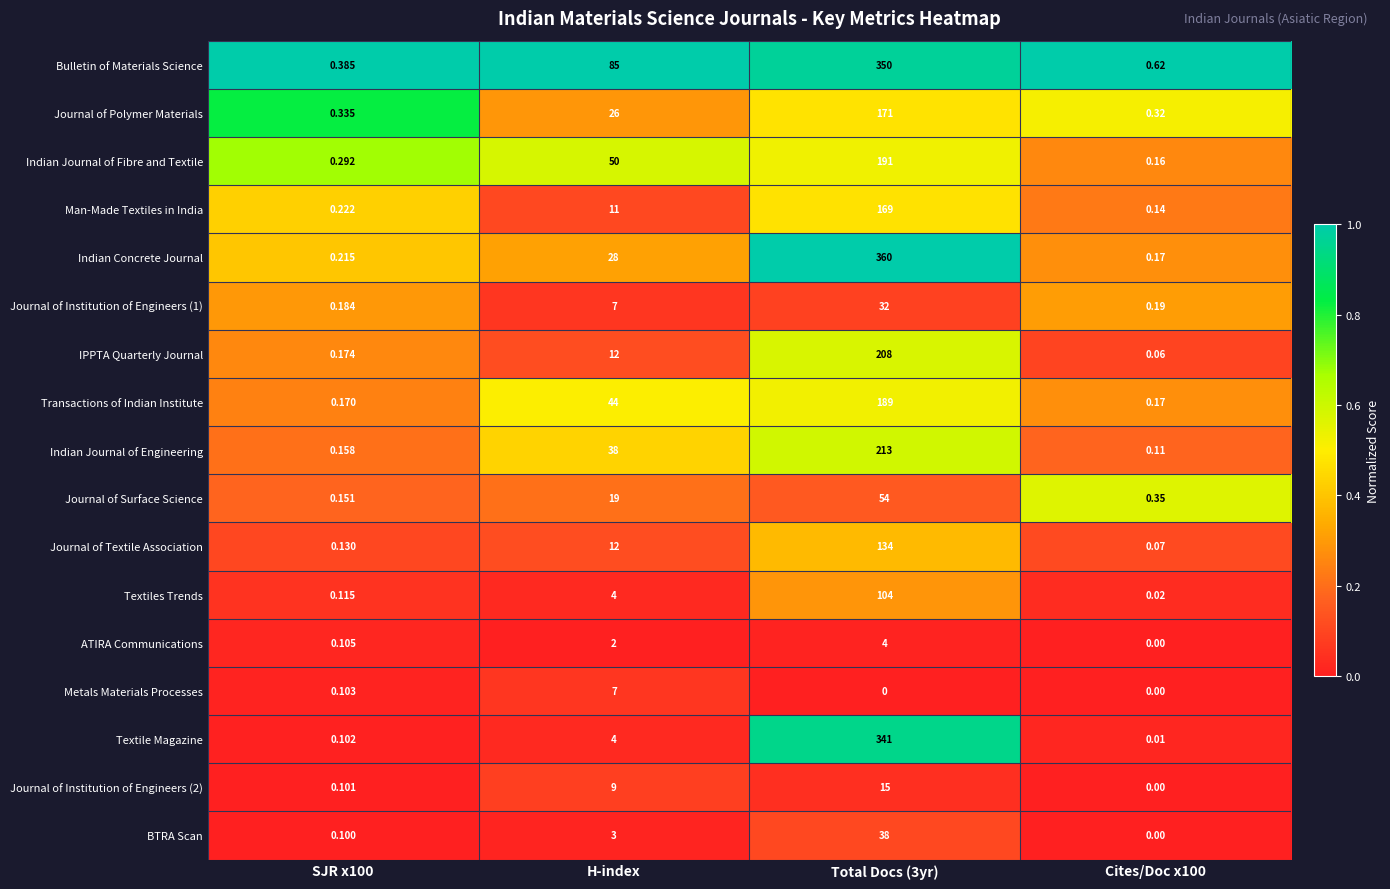

Which series has the largest total across all categories?

Bulletin of Materials Science